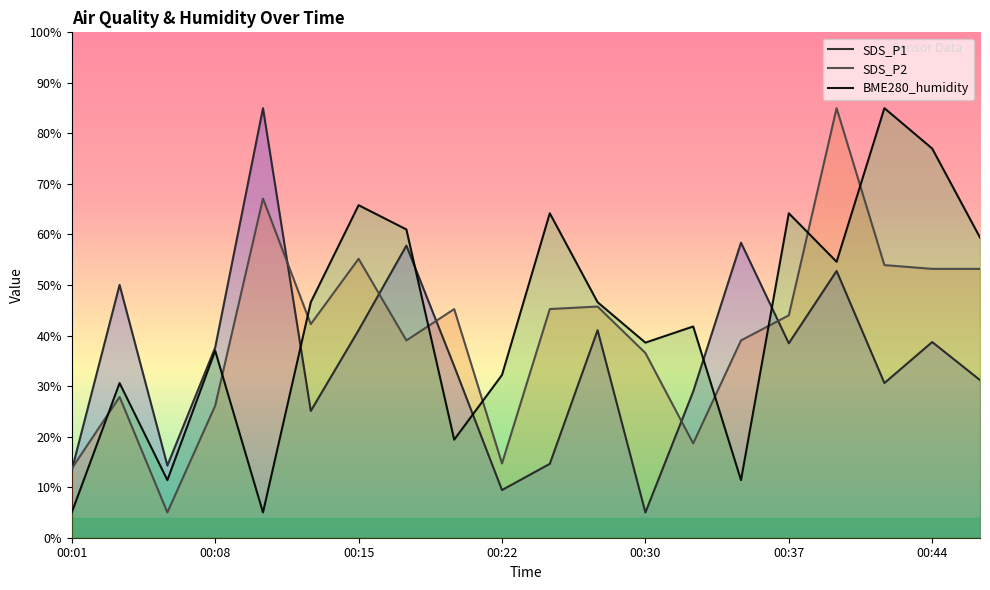

How many lines are shown in the chart?

3